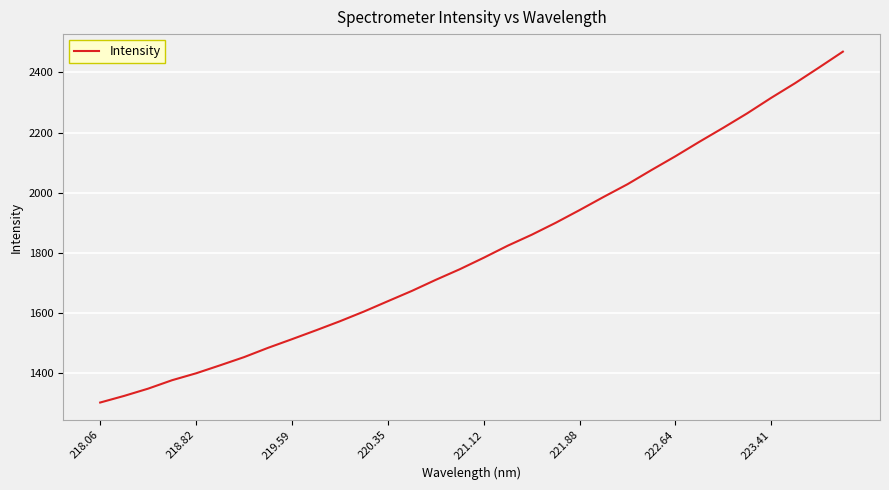

What is the minimum value shown in the chart?

1301.8